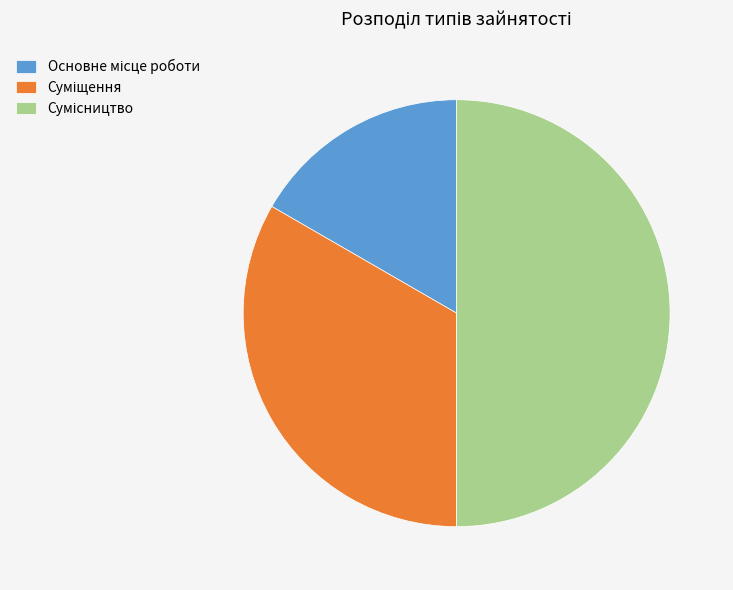

Which slice is the largest?

Сумісництво